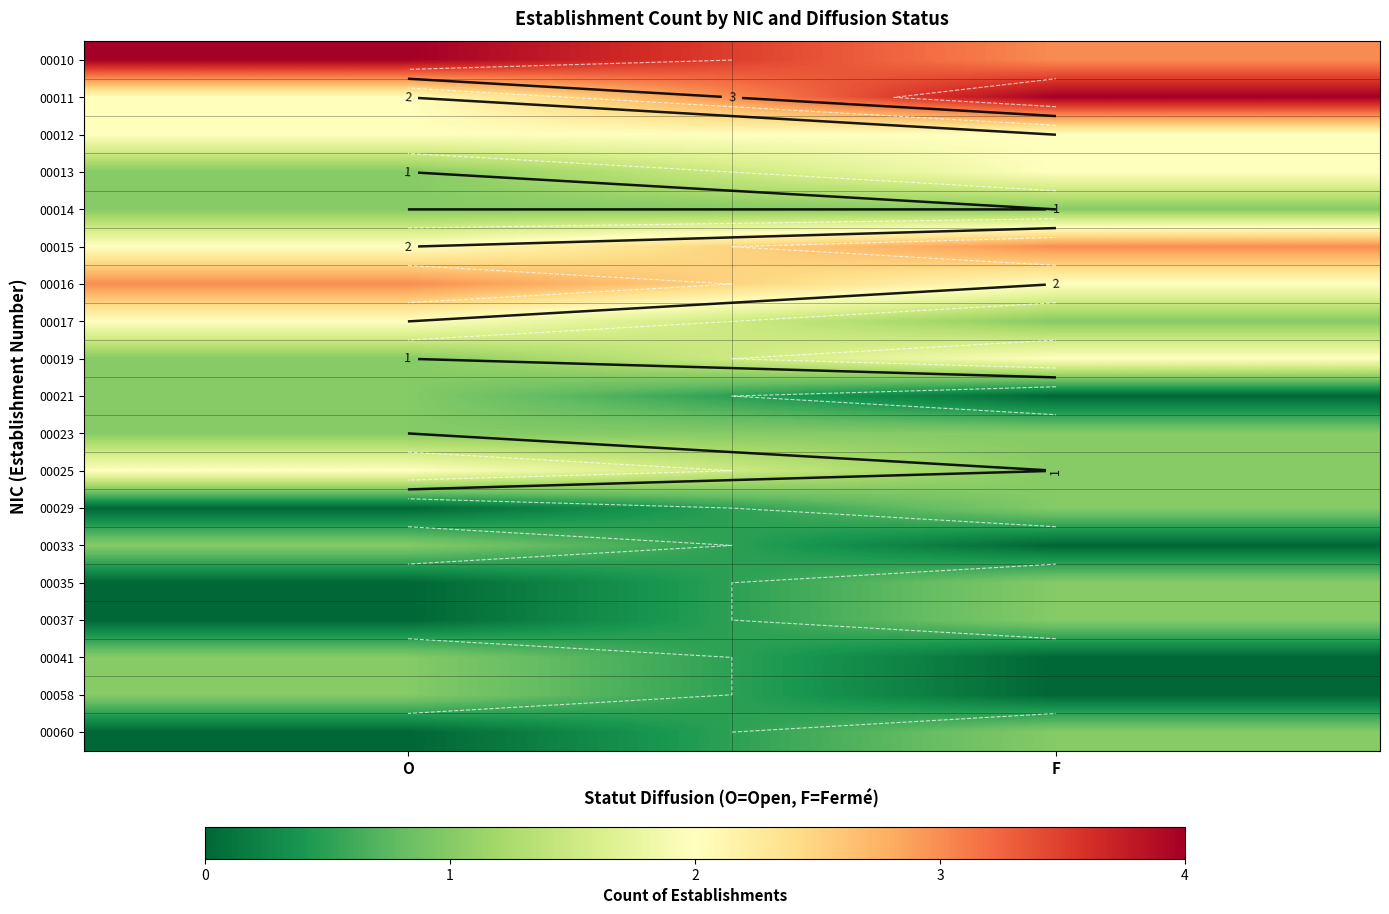

Between F and O, which is larger?

O